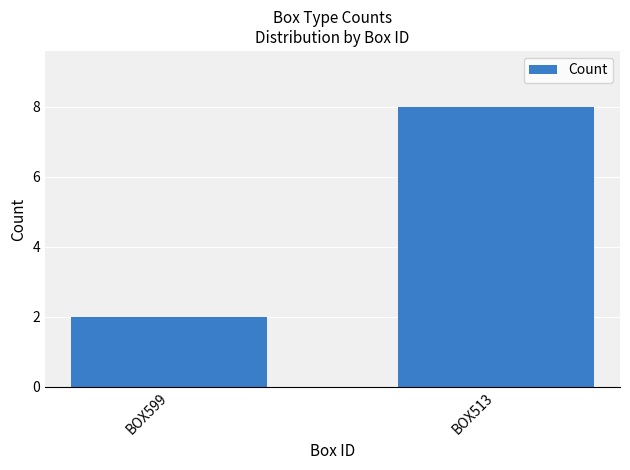

What is the sum of all values?

10